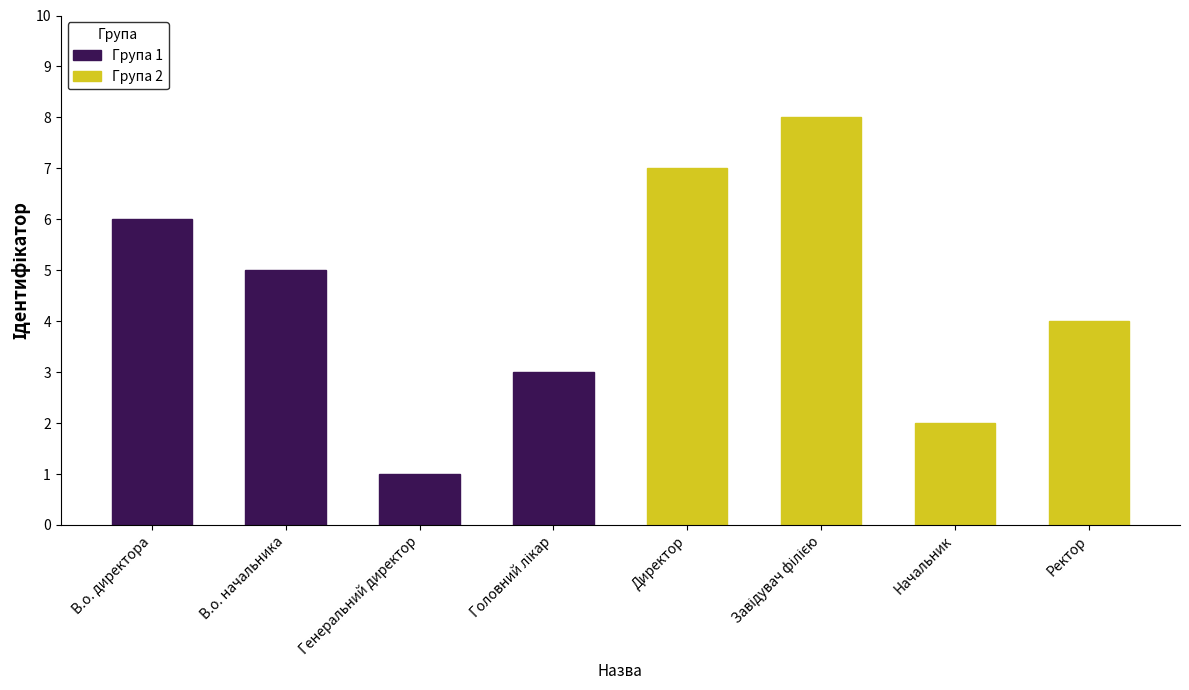

What is the difference between the second highest and minimum values in the Група 2 series?

5